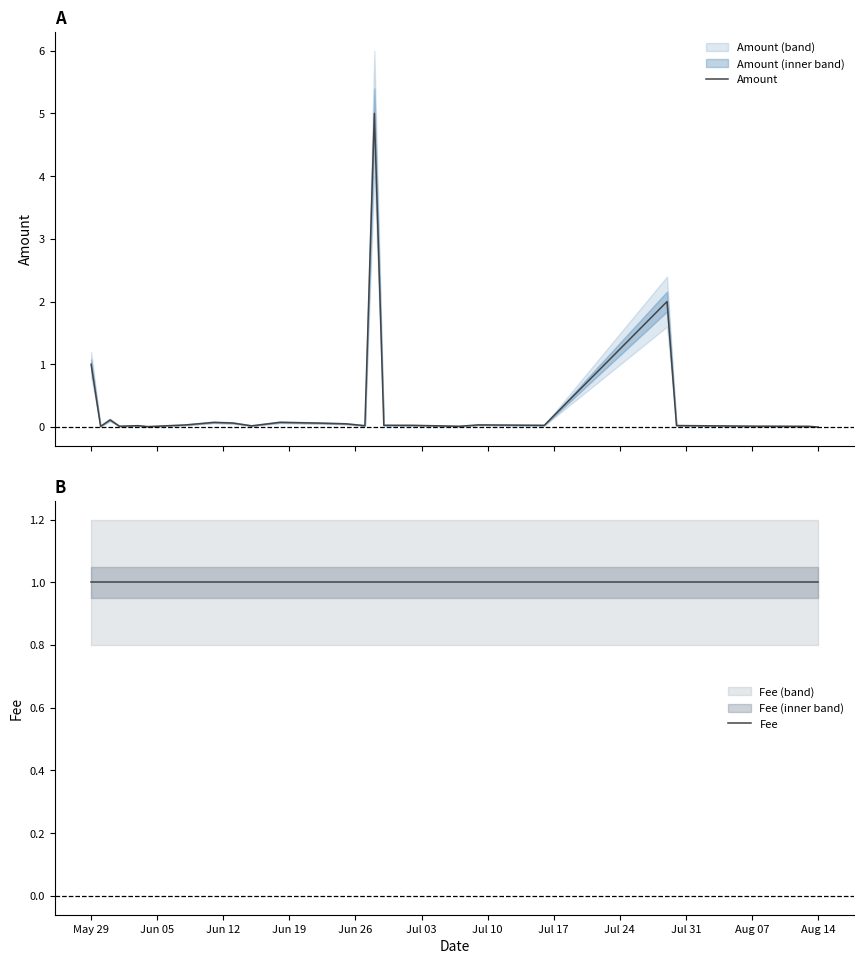

What is the highest value of the Amount series?

5.0